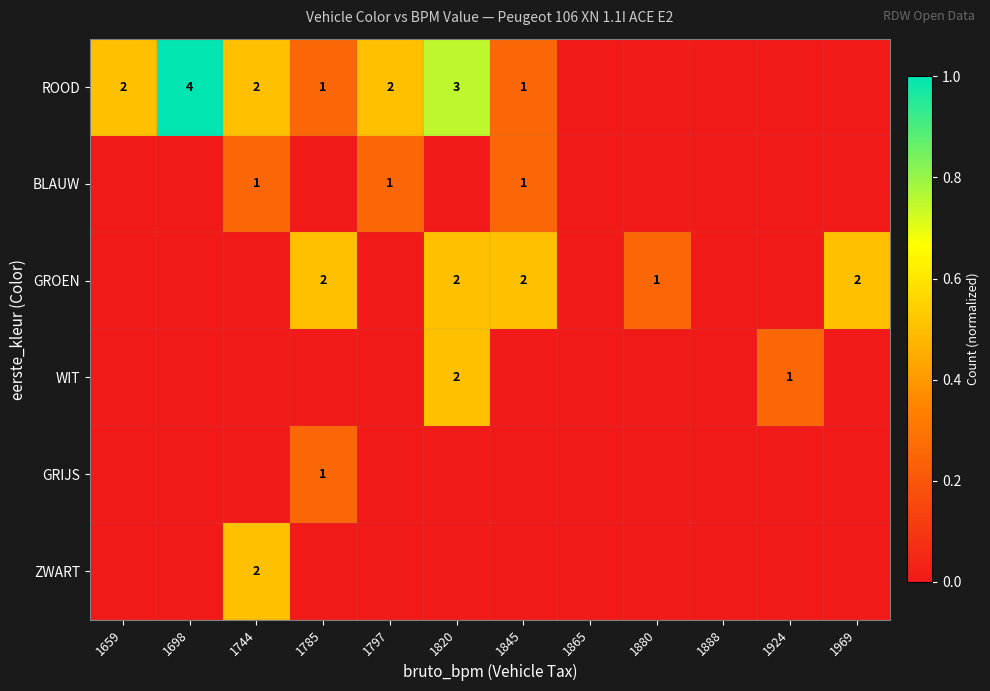

The GRIJS series shows 0 at 1785. True or false?

False